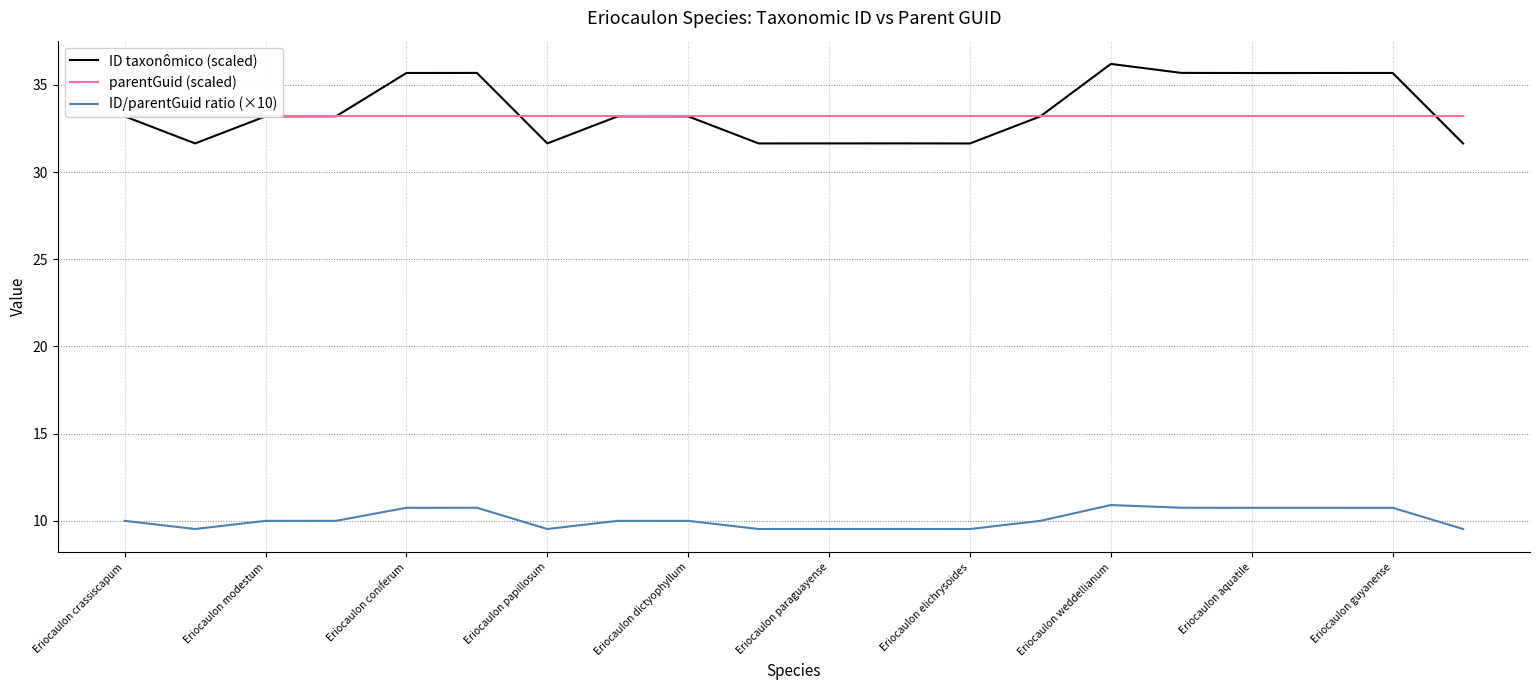

The ID/parentGuid ratio (×10) series shows 19.2 at 17. True or false?

False